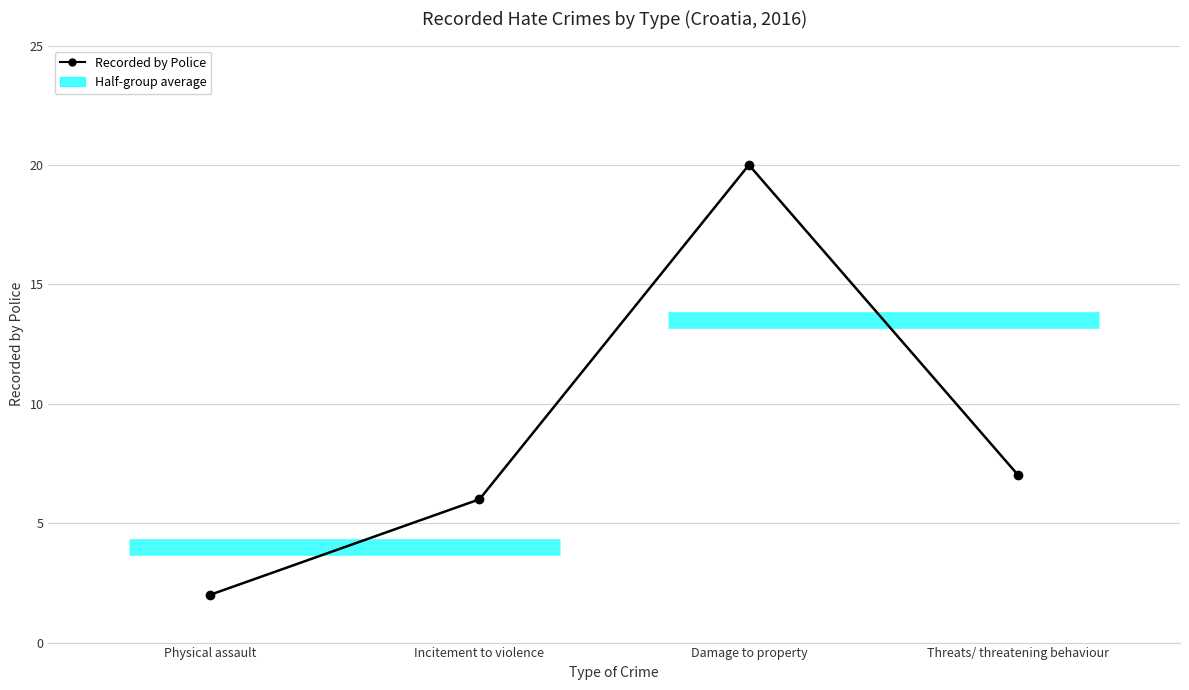

What is the value of the 4th point from the left?

7